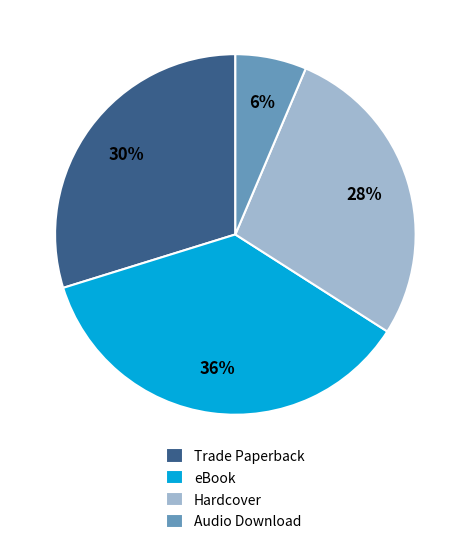

Count the number of slices in the pie.

4